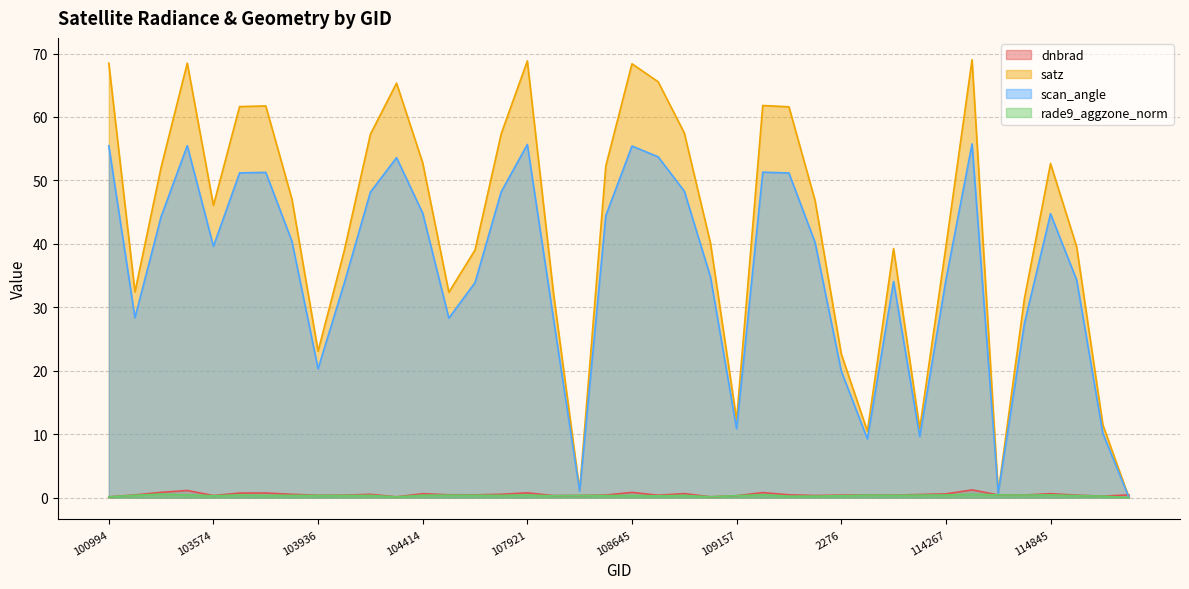

What is the total value across all series at 103818?

88.4